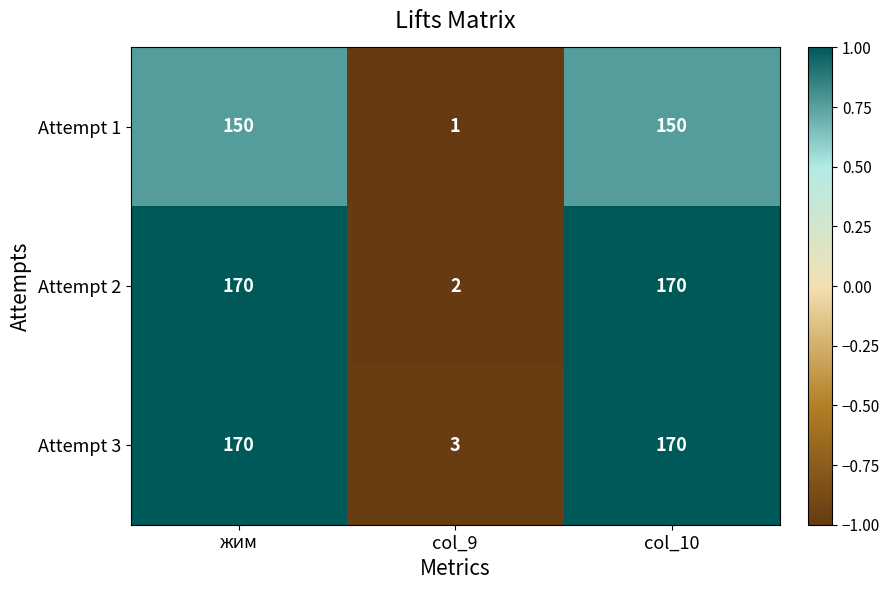

How many series are shown in this chart?

3